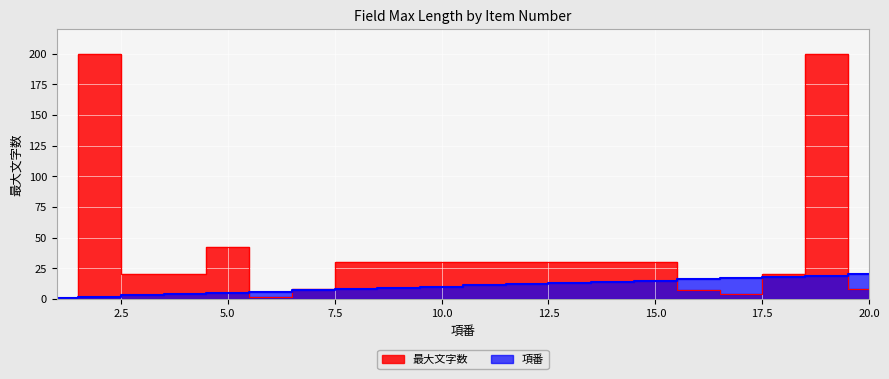

True or false: 最大文字数 and 項番 intersect in this chart.

True